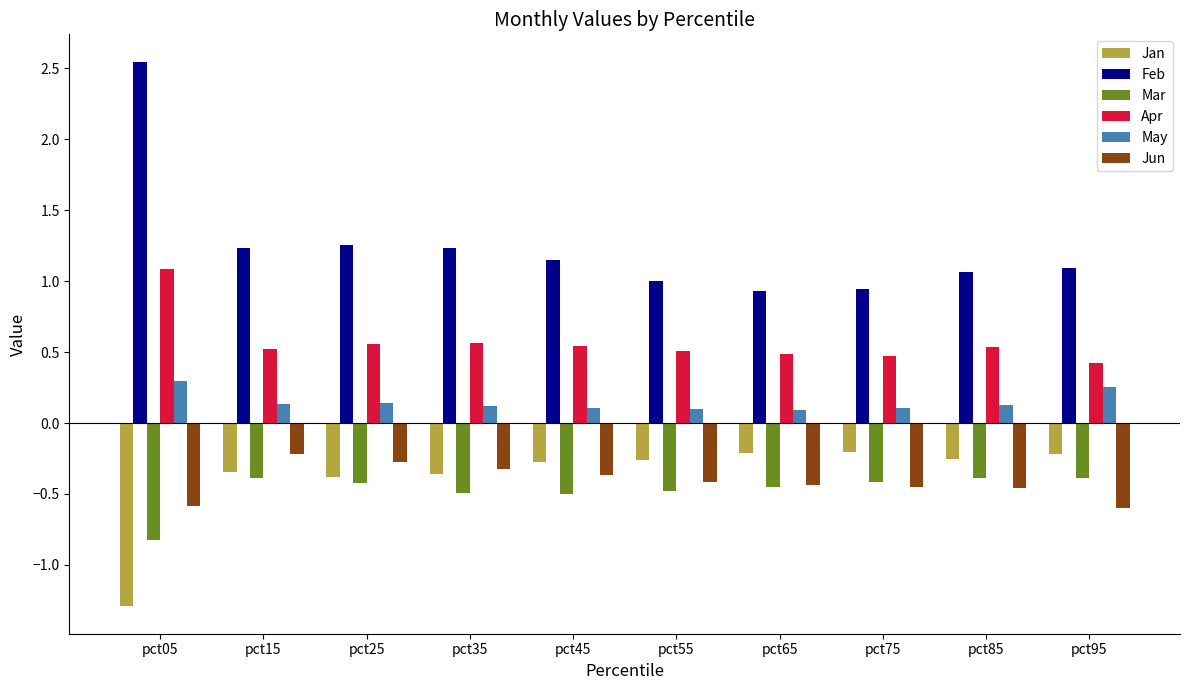

What is the lowest value of the Jun series?

-0.6